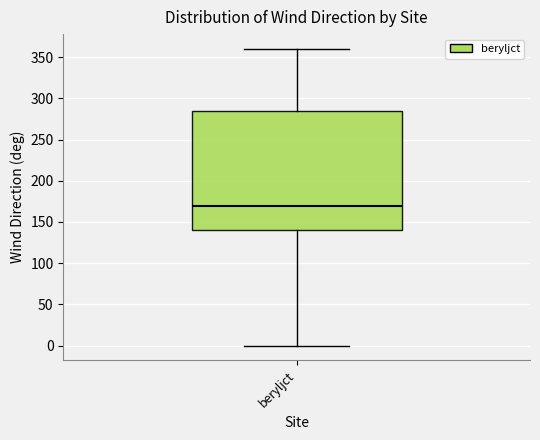

Read this box plot against the y-axis: the position of the median line, the range covered by the box, and the ends of both whiskers. The values are not printed on the chart, so give them approximately, as read against the axis.

median 170, box 140 to 285, whiskers 0 to 360